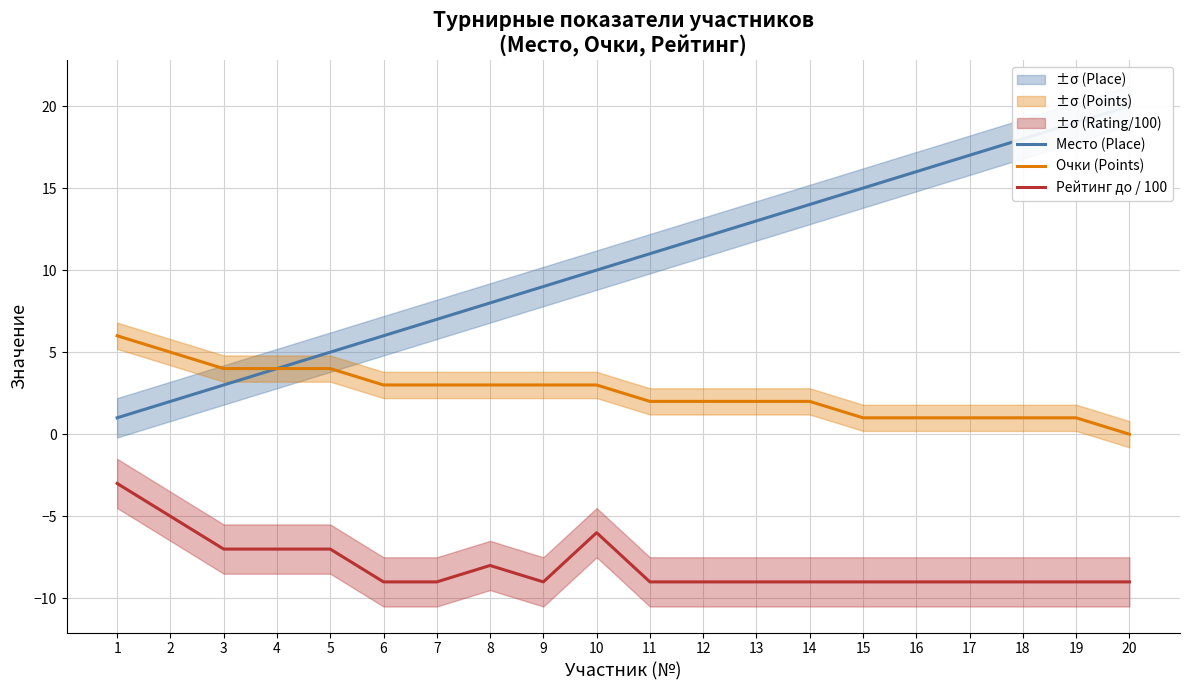

Is it true that Рейтинг до / 100 equals -3 at 4?

False